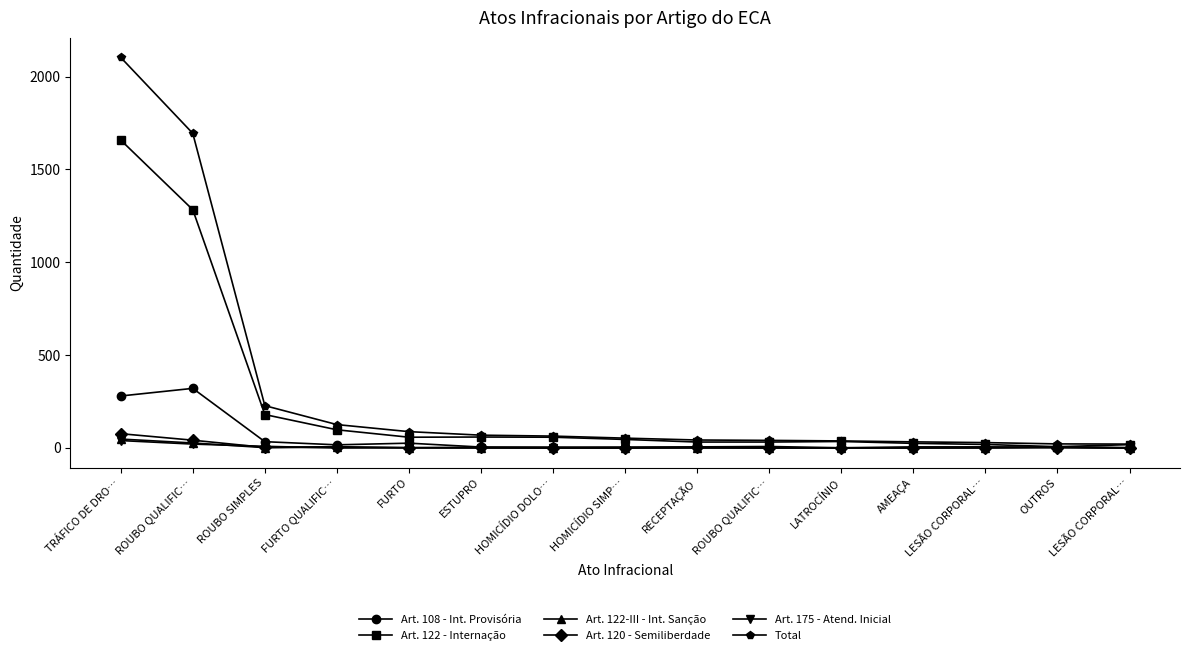

Rank the categories by Art. 175 - Atend. Inicial value from highest to lowest.

TRÁFICO DE DRO…, ROUBO QUALIFIC…, ROUBO SIMPLES, OUTROS, FURTO, LATROCÍNIO, AMEAÇA, LESÃO CORPORAL…, FURTO QUALIFIC…, ESTUPRO, HOMICÍDIO DOLO…, HOMICÍDIO SIMP…, RECEPTAÇÃO, ROUBO QUALIFIC…, LESÃO CORPORAL…